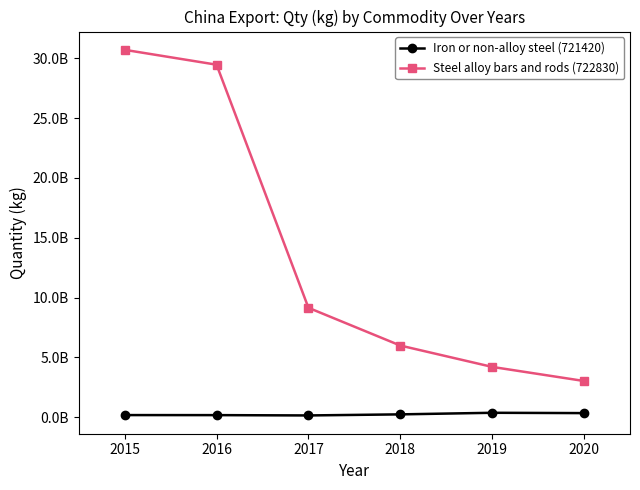

Is this an area chart (filled region under the line)?

No